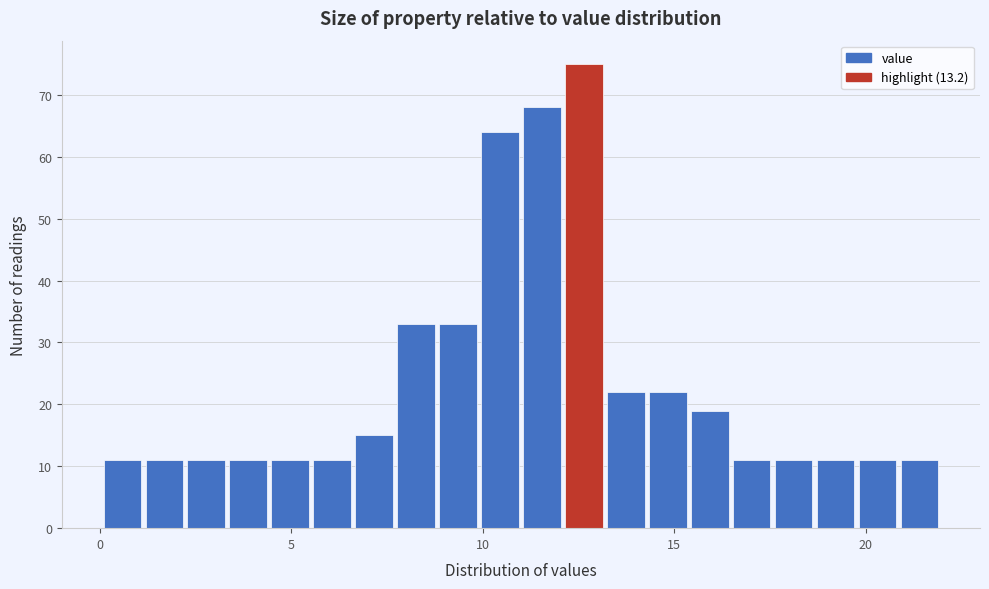

Read against the x-axis, roughly where is the centre of the tallest bar?

12.5